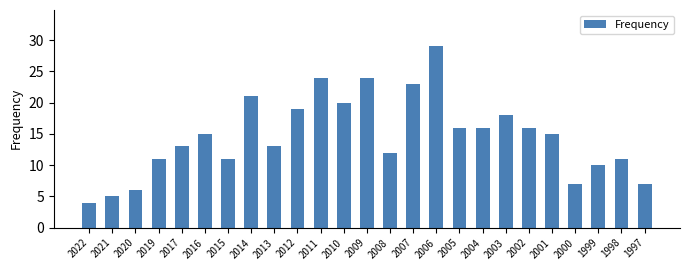

How many data points are less than 15?

12